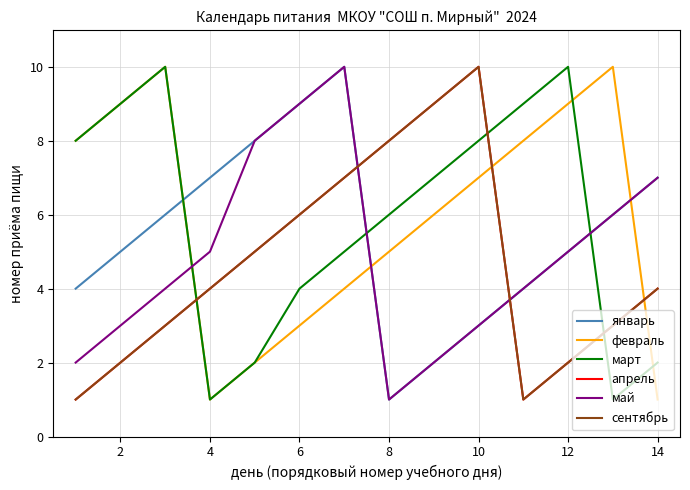

Between which two adjacent categories do январь and сентябрь first intersect?

12 and 14